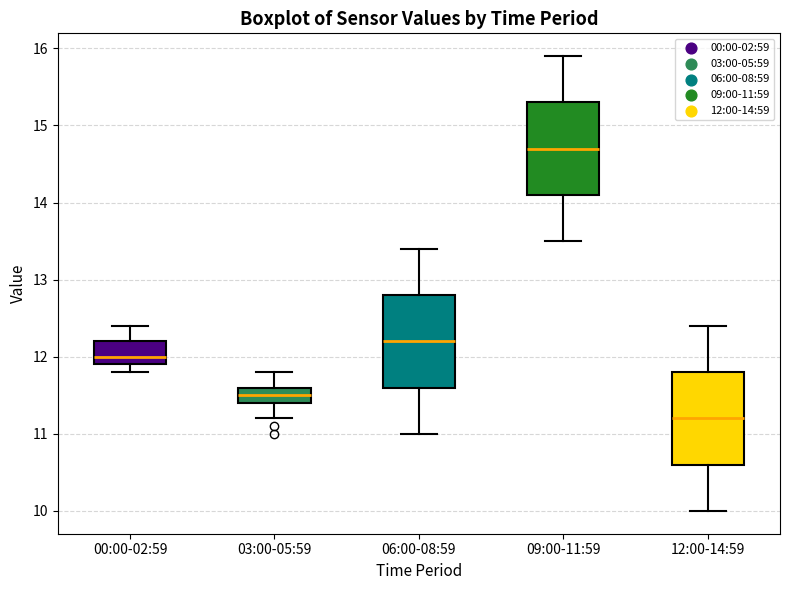

Reading left to right, read every box against the y-axis: the position of its median line, the range the box covers, and the ends of its whiskers. The values are not printed on the chart, so give them approximately, as read against the axis.

00:00-02:59: median 12.0, box 11.9 to 12.2, whiskers 11.8 to 12.4
03:00-05:59: median 11.5, box 11.4 to 11.6, whiskers 11.2 to 11.8
06:00-08:59: median 12.2, box 11.6 to 12.8, whiskers 11.0 to 13.4
09:00-11:59: median 14.7, box 14.1 to 15.3, whiskers 13.5 to 15.9
12:00-14:59: median 11.2, box 10.6 to 11.8, whiskers 10.0 to 12.4